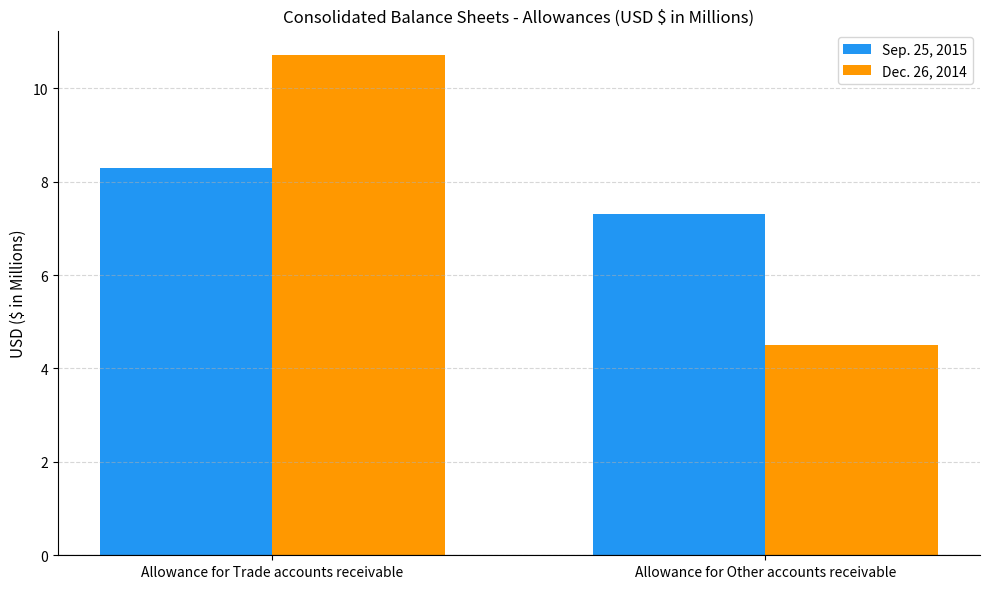

What are all the series names shown in the legend?

Sep. 25, 2015, Dec. 26, 2014